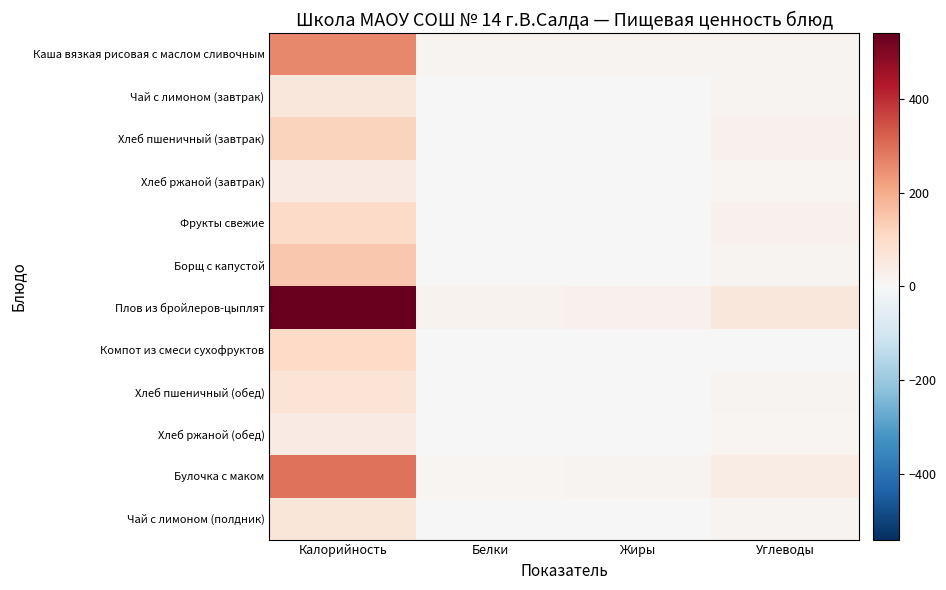

Reading left to right, what are all the values shown in this chart?

Каша вязкая рисовая с маслом сливочным: Калорийность=259.6	Белки=13.2	Жиры=16.6	Углеводы=12.9
Чай с лимоном (завтрак): Калорийность=62.8	Белки=0.2	Жиры=0.0	Углеводы=15.5
Хлеб пшеничный (завтрак): Калорийность=120.0	Белки=4.0	Жиры=1.2	Углеводы=24.0
Хлеб ржаной (завтрак): Калорийность=42.8	Белки=0.9	Жиры=0.6	Углеводы=10.0
Фрукты свежие: Калорийность=101.6	Белки=0.9	Жиры=0.8	Углеводы=21.2
Борщ с капустой: Калорийность=147.3	Белки=2.3	Жиры=3.8	Углеводы=15.0
Плов из бройлеров-цыплят: Калорийность=540.0	Белки=17.3	Жиры=23.1	Углеводы=61.6
Компот из смеси сухофруктов: Калорийность=108.0	Белки=0.1	Жиры=0.0	Углеводы=0.1
Хлеб пшеничный (обед): Калорийность=72.0	Белки=2.4	Жиры=0.7	Углеводы=14.4
Хлеб ржаной (обед): Калорийность=42.8	Белки=0.9	Жиры=0.6	Углеводы=10.0
Булочка с маком: Калорийность=292.3	Белки=12.3	Жиры=12.9	Углеводы=39.4
Чай с лимоном (полдник): Калорийность=65.0	Белки=0.2	Жиры=0.0	Углеводы=16.0